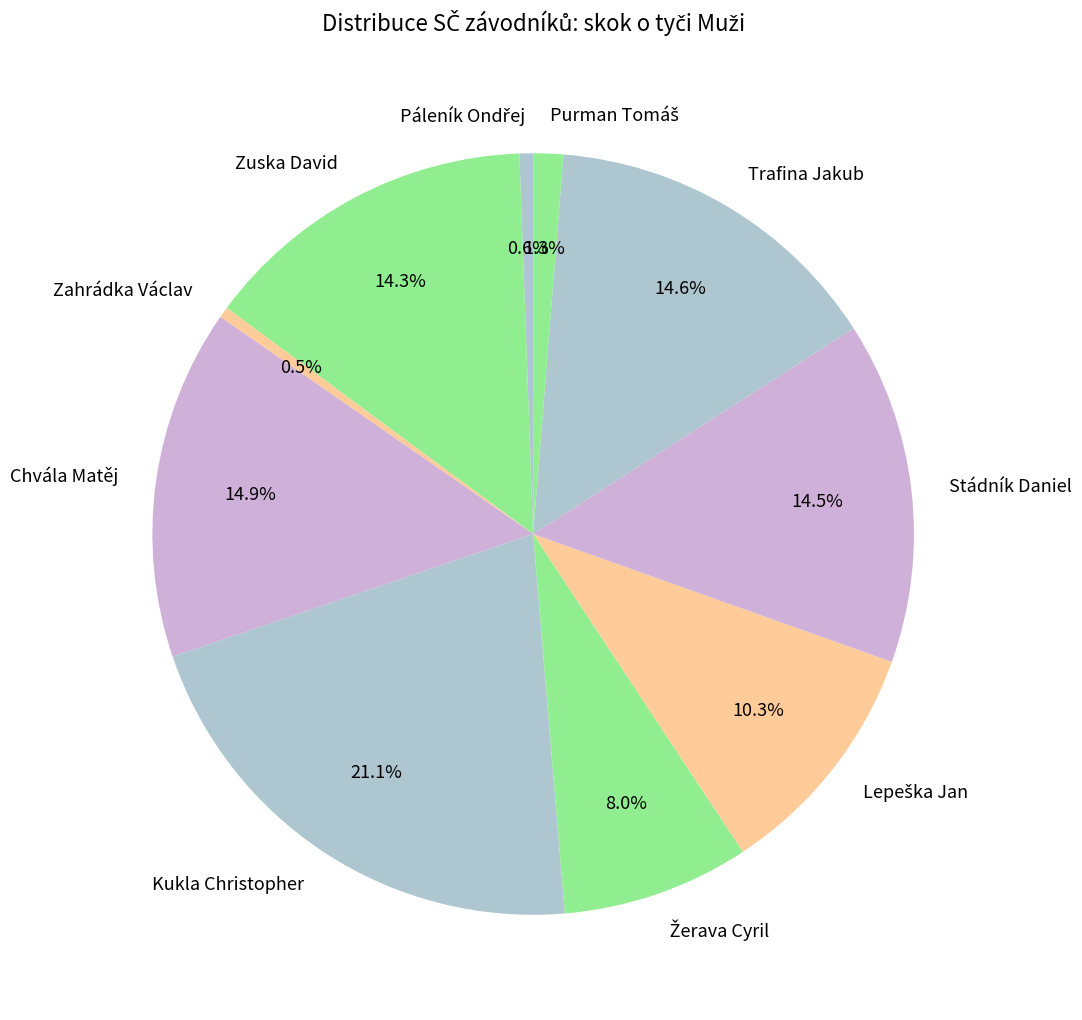

The Zuska David slice represents 14% of the pie. True or false?

True